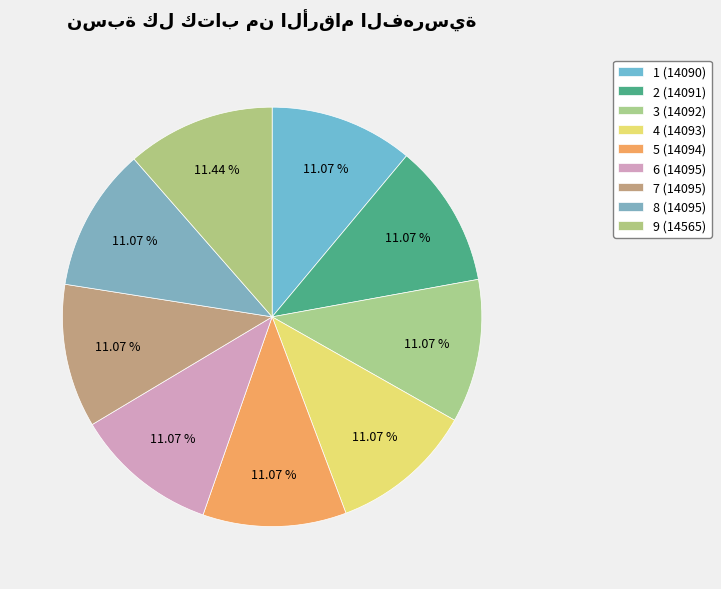

What is the change in value from 4 to 8?

+2